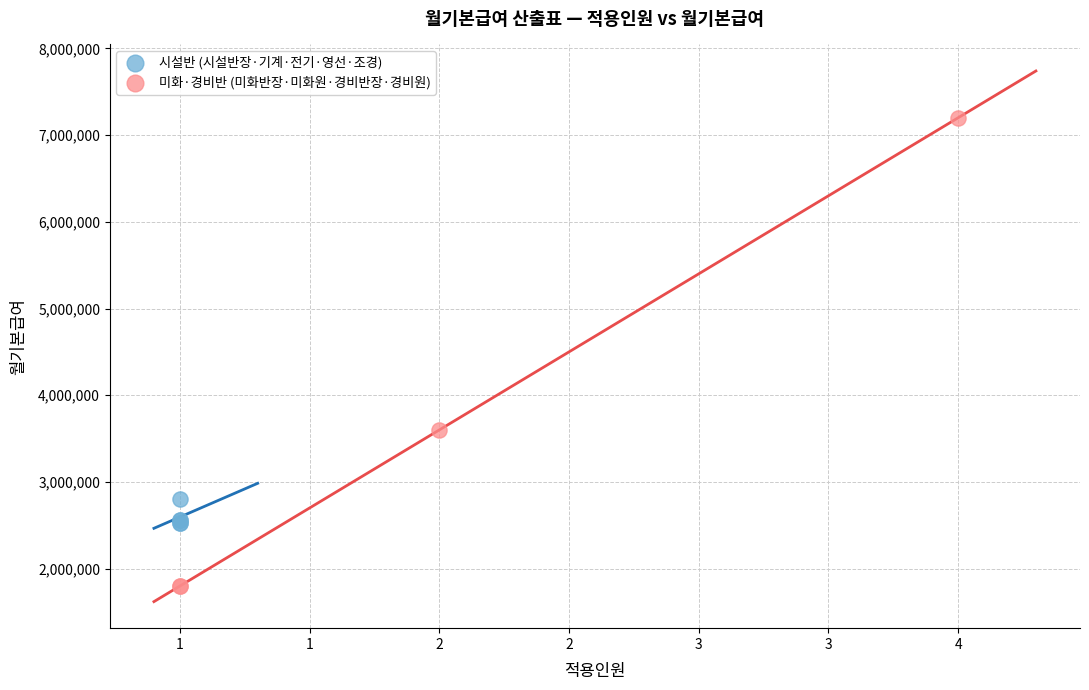

Which series has the largest Y range (max minus min)?

미화·경비반 (미화반장·미화원·경비반장·경비원)